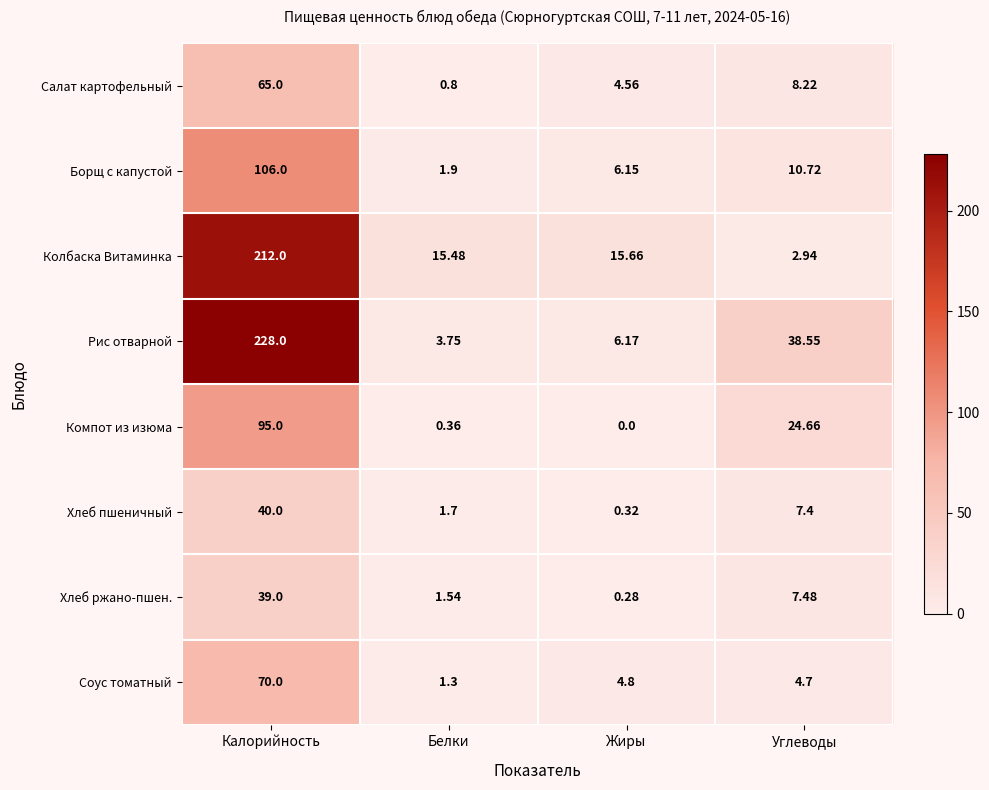

Which series has the largest total across all categories?

Рис отварной